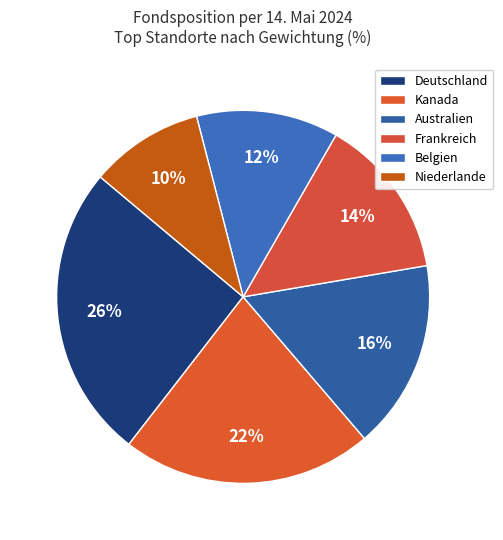

Which slice is the largest?

Deutschland